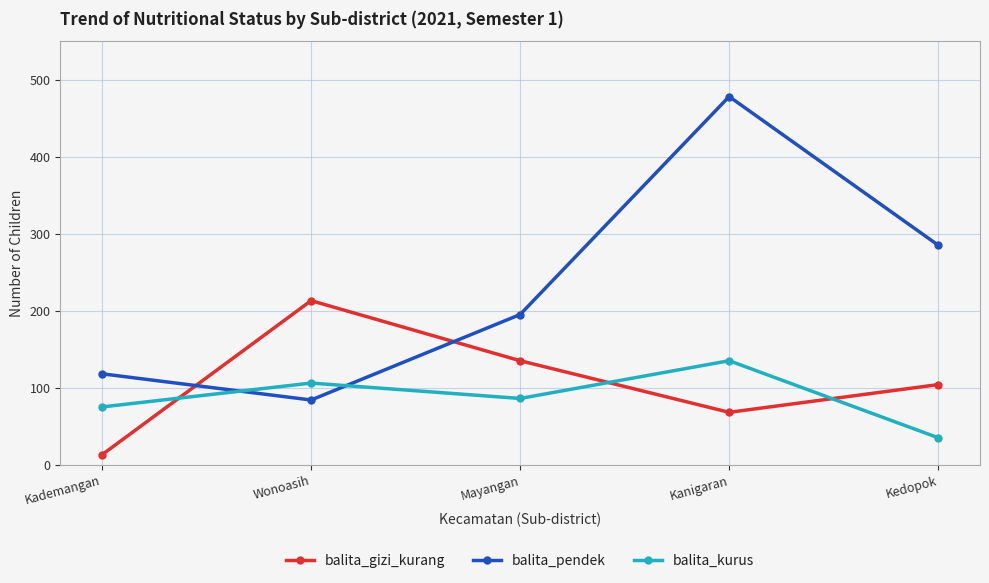

In balita_gizi_kurang, how many points are higher than both neighbors (excluding endpoints)?

1